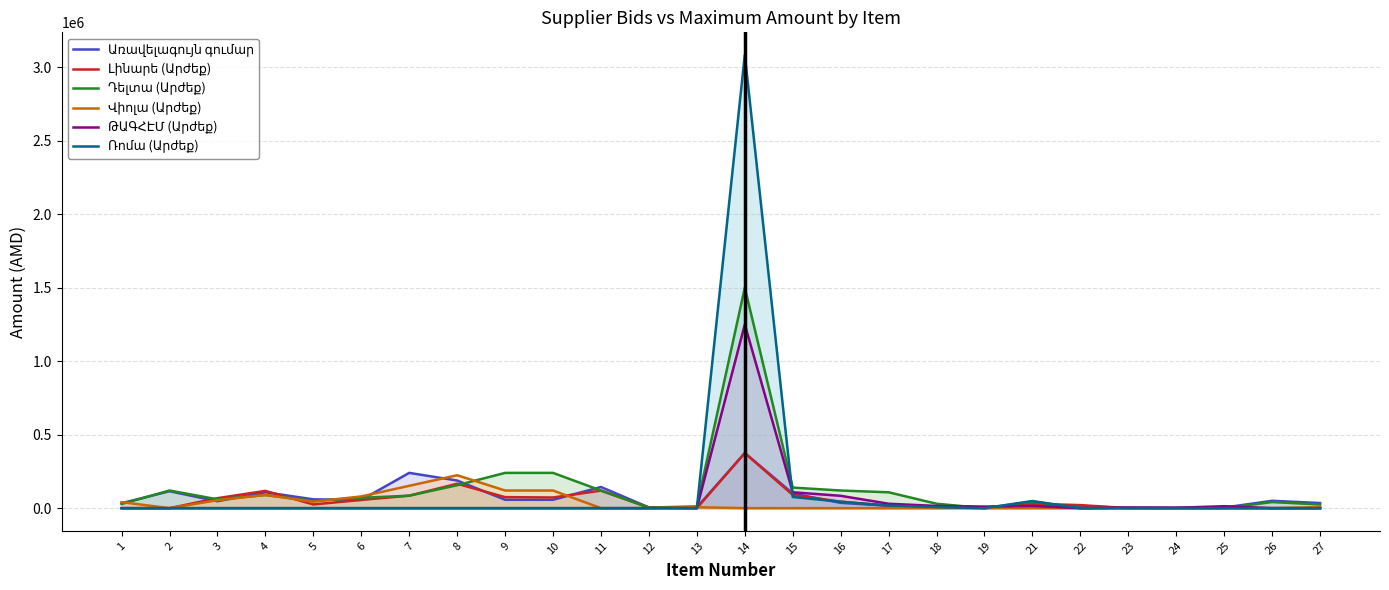

The Ռոմա (Արժեք) series shows 0 at 9. True or false?

True